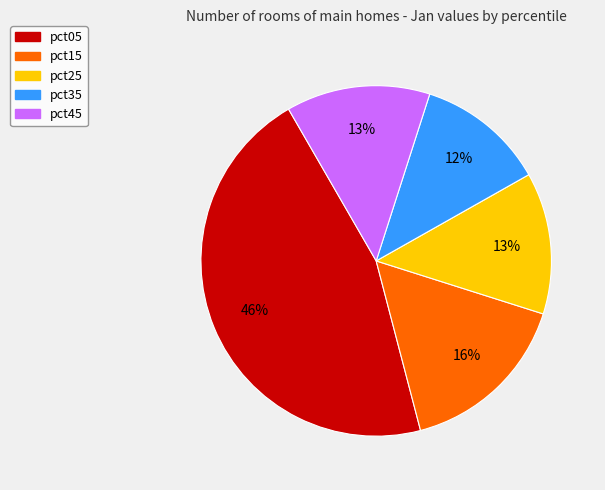

To the nearest percent, what is the difference between the largest and smallest slice percentages?

34%